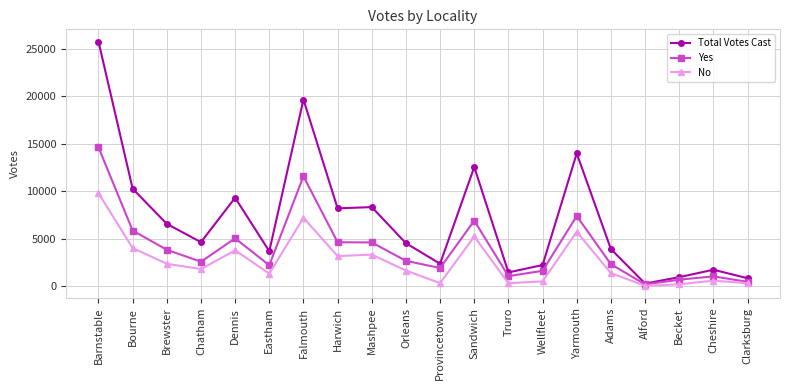

What is the total value across all series at Yarmouth?

27122